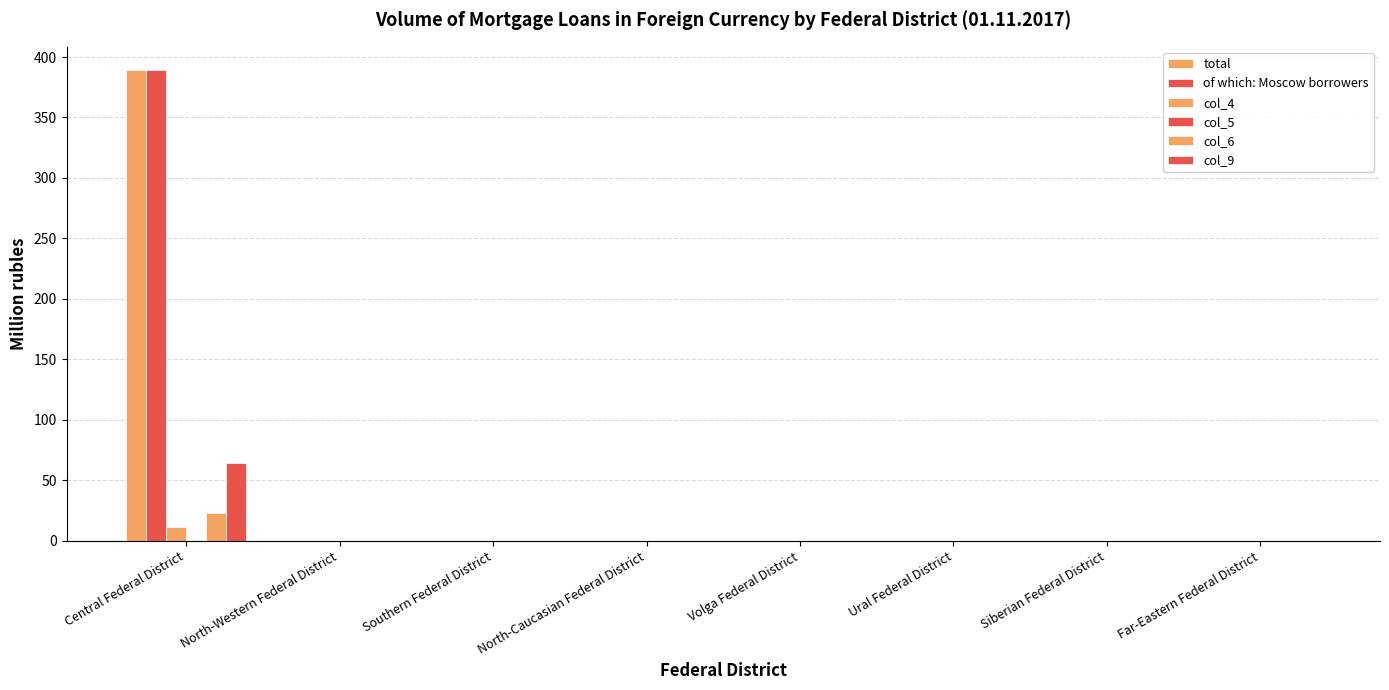

Are the bars grouped side by side (vs. stacked)?

Yes